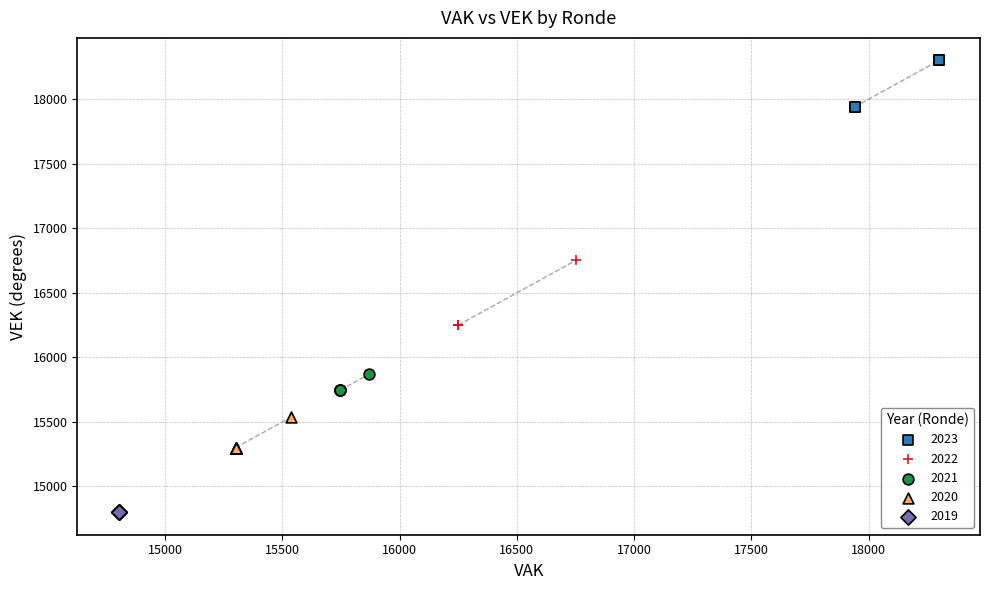

Which series reaches the maximum Y coordinate?

2023